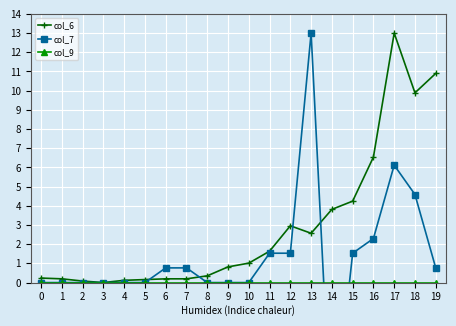

True or false: col_6 and col_7 cross at least once.

True